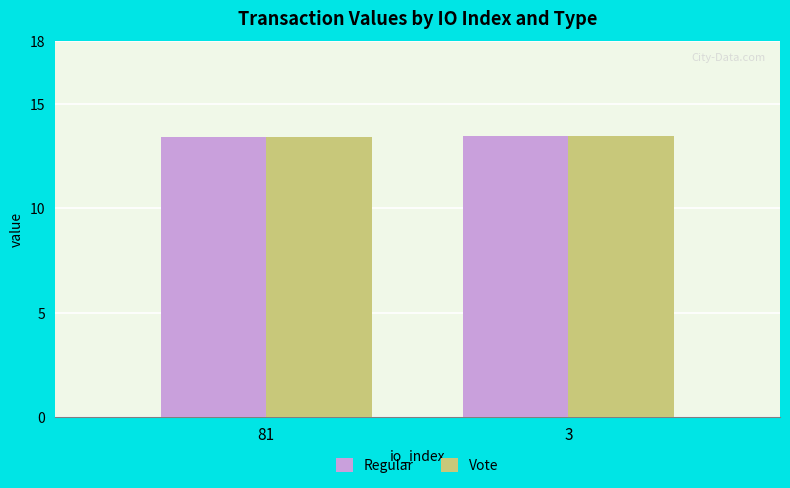

What is the lowest value of the Vote series?

13.4